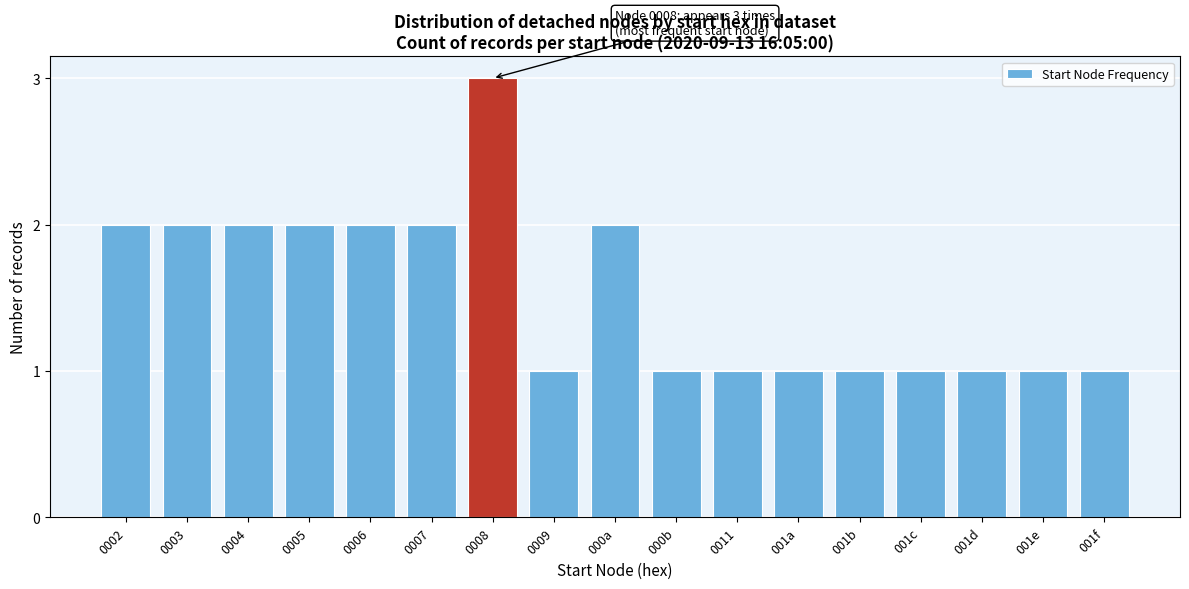

Reading left to right, what are all the values shown in this chart?

0002=2	0003=2	0004=2	0005=2	0006=2	0007=2	0008=3	0009=1	000a=2	000b=1	0011=1	001a=1	001b=1	001c=1	001d=1	001e=1	001f=1